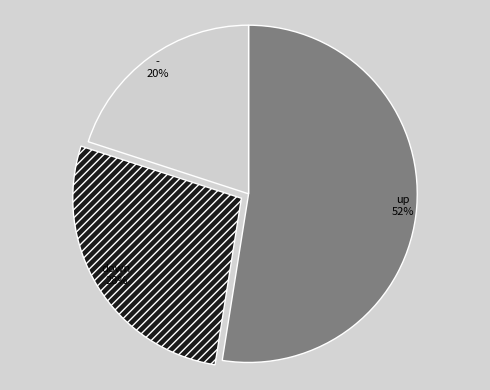

Which has a higher value, - or up?

up